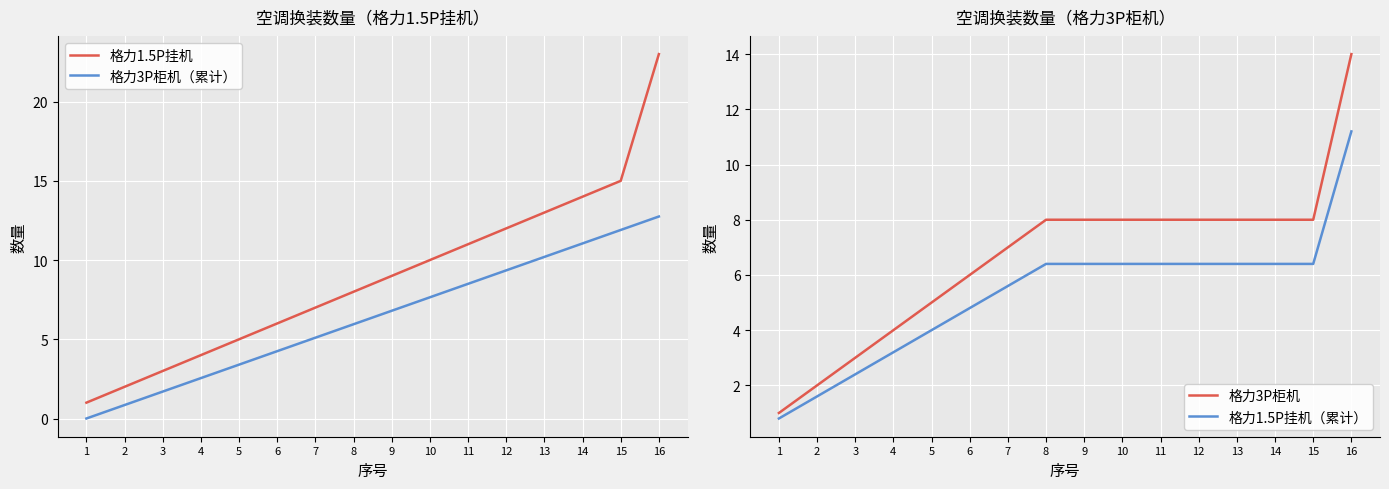

At which label is 格力3P柜机（累计） closest to 6?

8